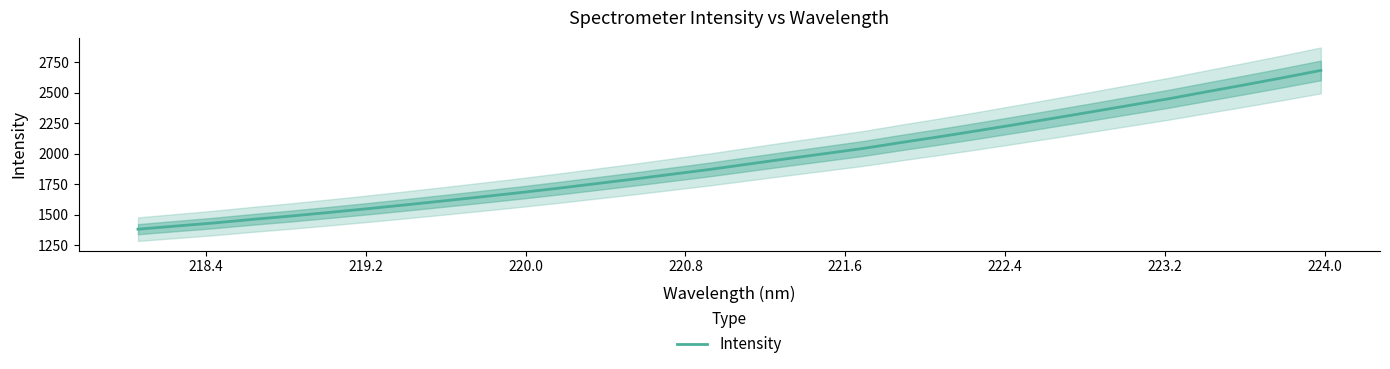

Reading right to left, what are all the values shown in this chart?

2684.2	2624.2	2565.9	2509.1	2451.5	2398.7	2345.4	2293.0	2240.8	2190.2	2140.8	2093.7	2044.8	2002.3	1960.3	1917.2	1873.6	1833.9	1794.2	1756.1	1718.2	1682.3	1648.1	1614.6	1581.9	1550.3	1519.8	1490.4	1463.2	1434.0	1408.6	1382.7